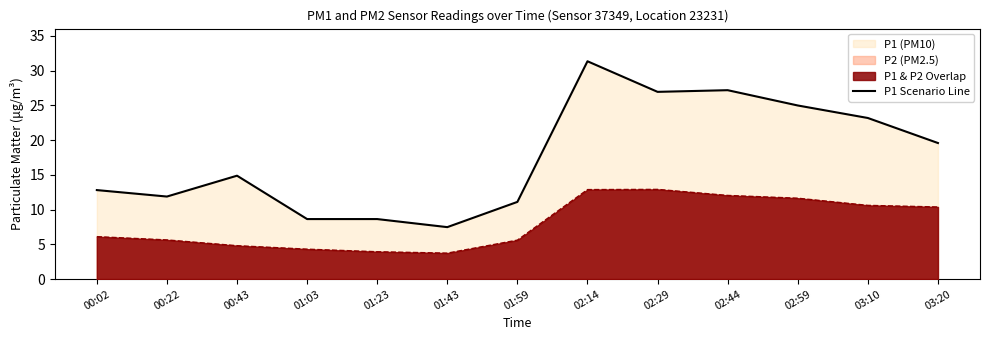

How many lines are shown in the chart?

2